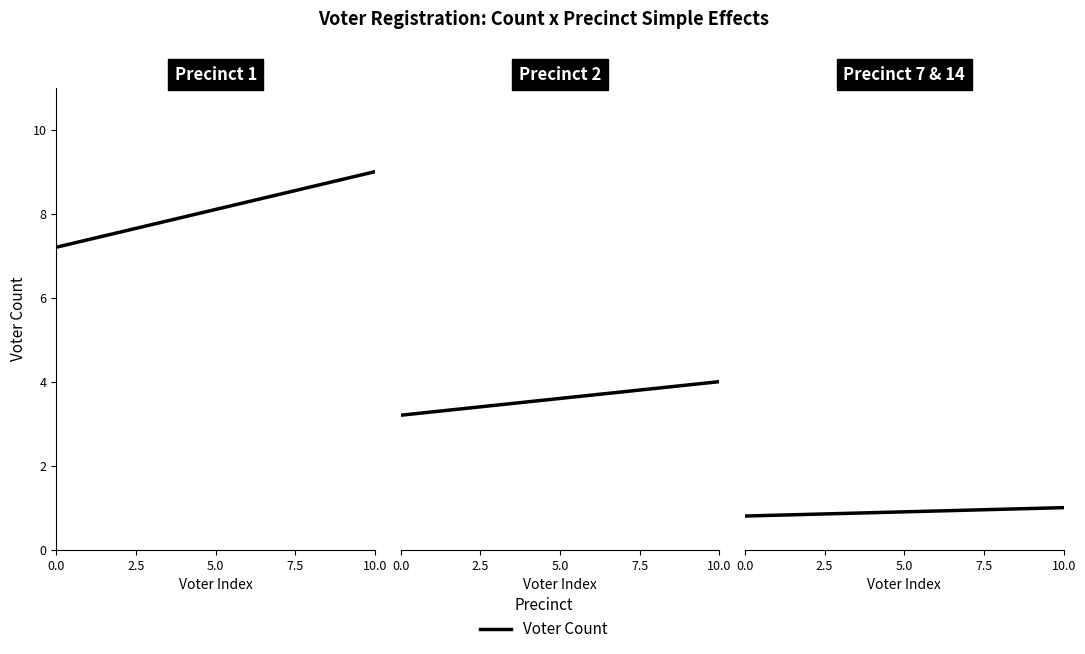

What is the change in value from 0.0 to 10.0?

+0.2